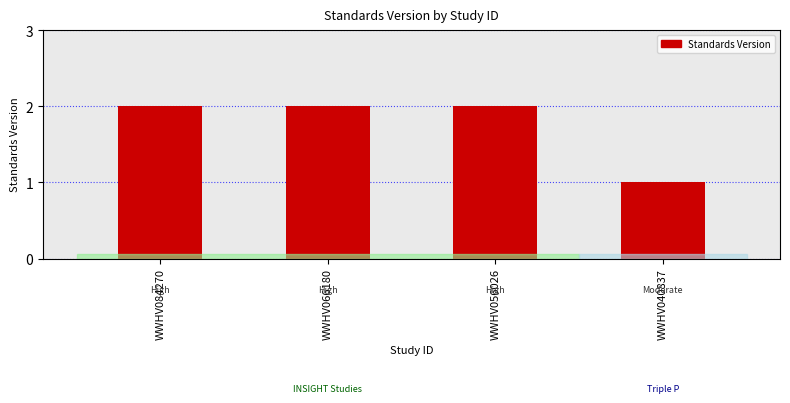

Reading right to left, transcribe all the data shown in this chart.

WWHV040837=1	WWHV056026=2	WWHV066180=2	WWHV084270=2